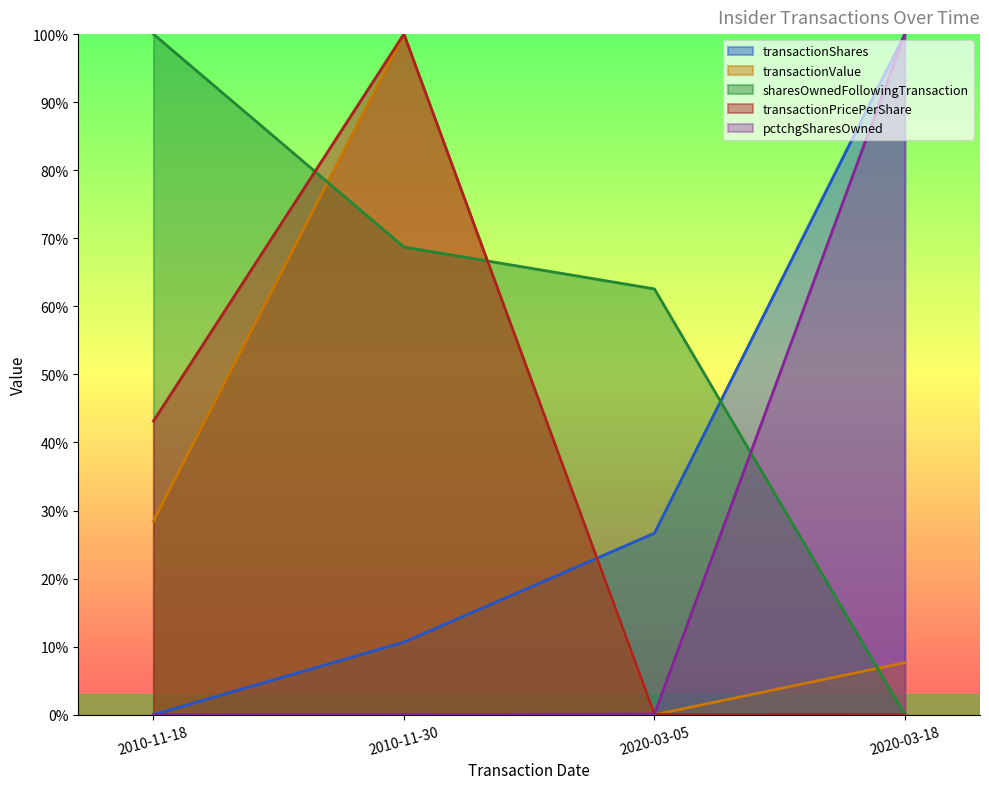

Reading left to right, transcribe all the data shown in this chart.

transactionShares: 2010-11-18=0.0	2010-11-30=0.1	2020-03-05=0.3	2020-03-18=1.0
transactionPricePerShare: 2010-11-18=0.4	2010-11-30=1.0	2020-03-05=0.0	2020-03-18=0.0
transactionValue: 2010-11-18=0.3	2010-11-30=1.0	2020-03-05=0.0	2020-03-18=0.1
sharesOwnedFollowingTransaction: 2010-11-18=1.0	2010-11-30=0.7	2020-03-05=0.6	2020-03-18=0.0
pctchgSharesOwned: 2010-11-18=0.0	2010-11-30=0.0	2020-03-05=0.0	2020-03-18=1.0